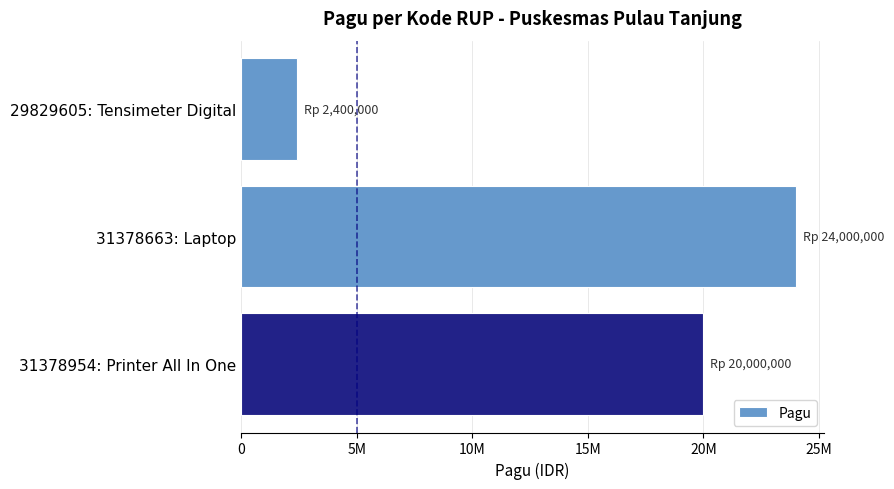

Does the chart contain any negative values?

No